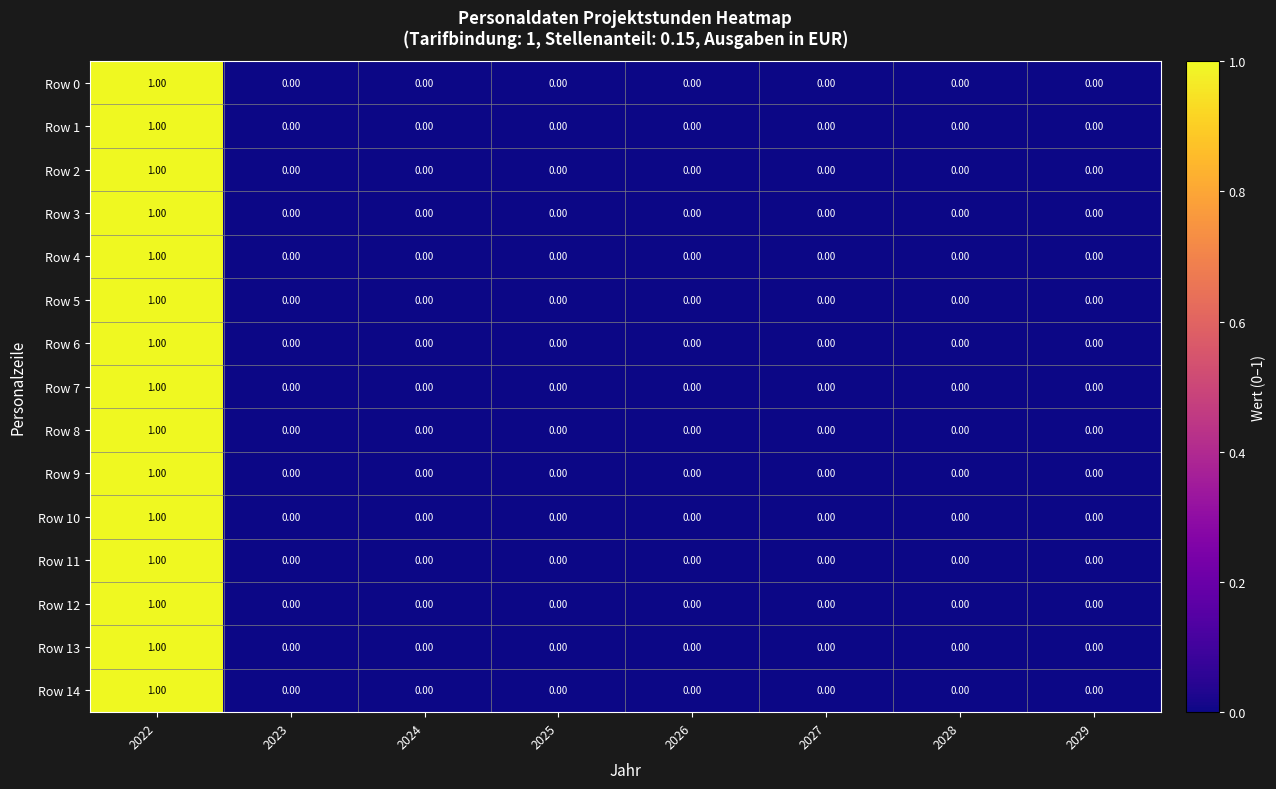

At which category is the sum across all series the highest?

2022